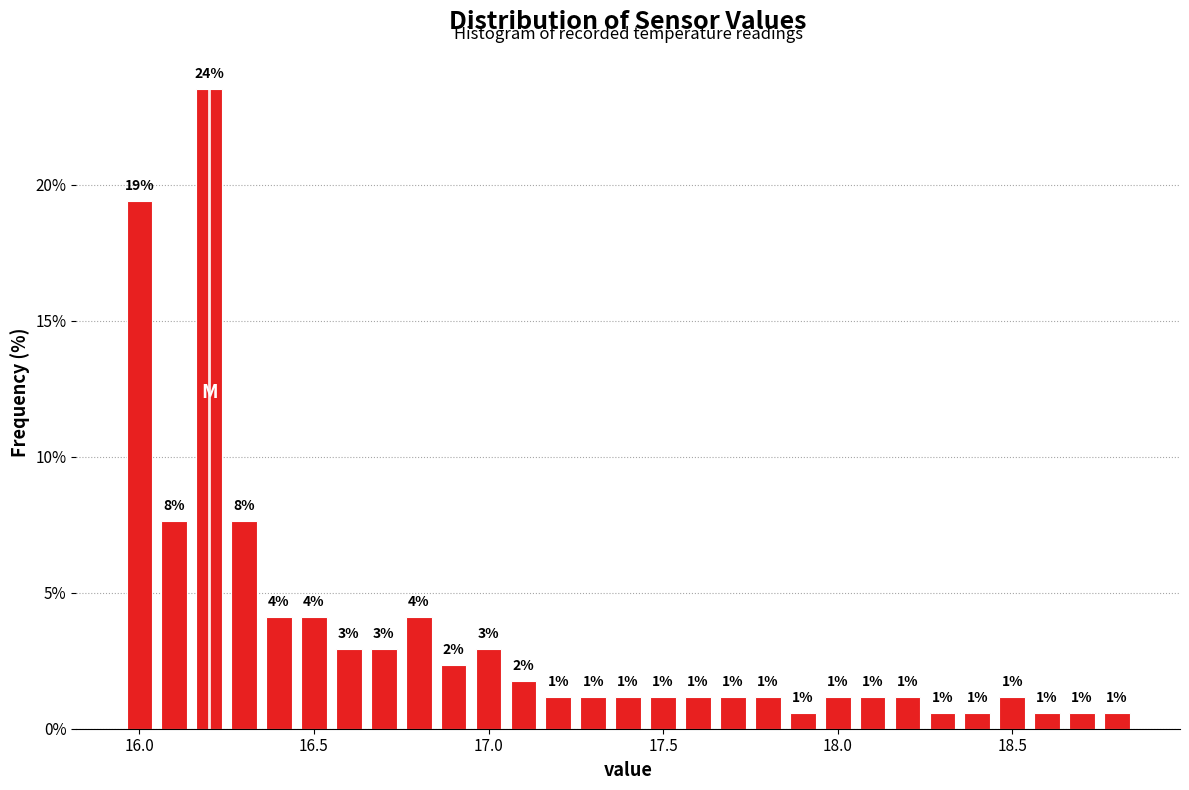

Around what value on the x-axis is the tallest bar? Give the approximate position of its centre, as read against the axis.

16.20